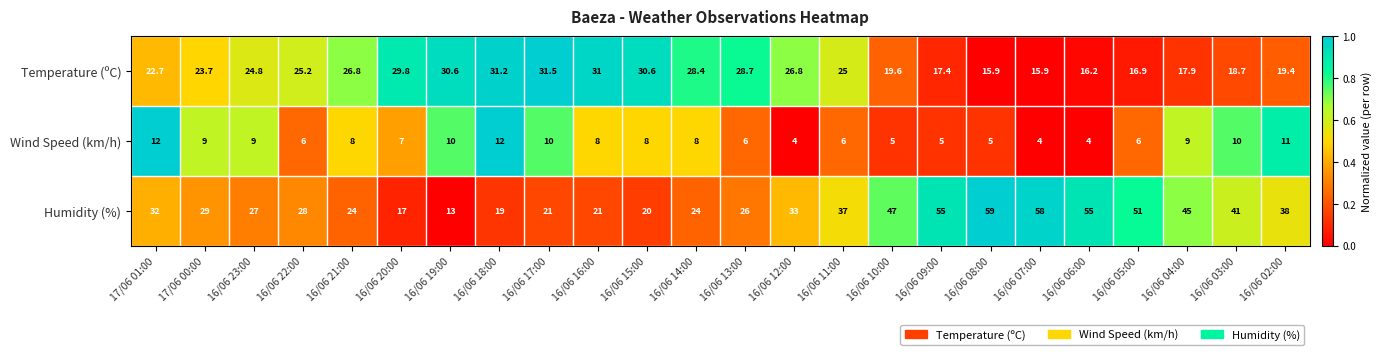

At which category does the chart reach its peak across all series?

16/06 08:00